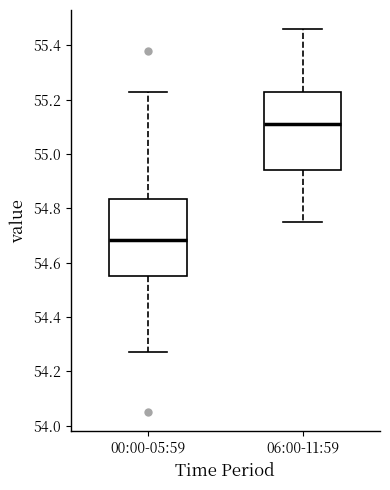

Reading left to right, read every box against the y-axis: the position of its median line, the range the box covers, and the ends of its whiskers. The values are not printed on the chart, so give them approximately, as read against the axis.

00:00-05:59: median 54.68, box 54.56 to 54.84, whiskers 54.28 to 55.24
06:00-11:59: median 55.12, box 54.94 to 55.22, whiskers 54.76 to 55.46